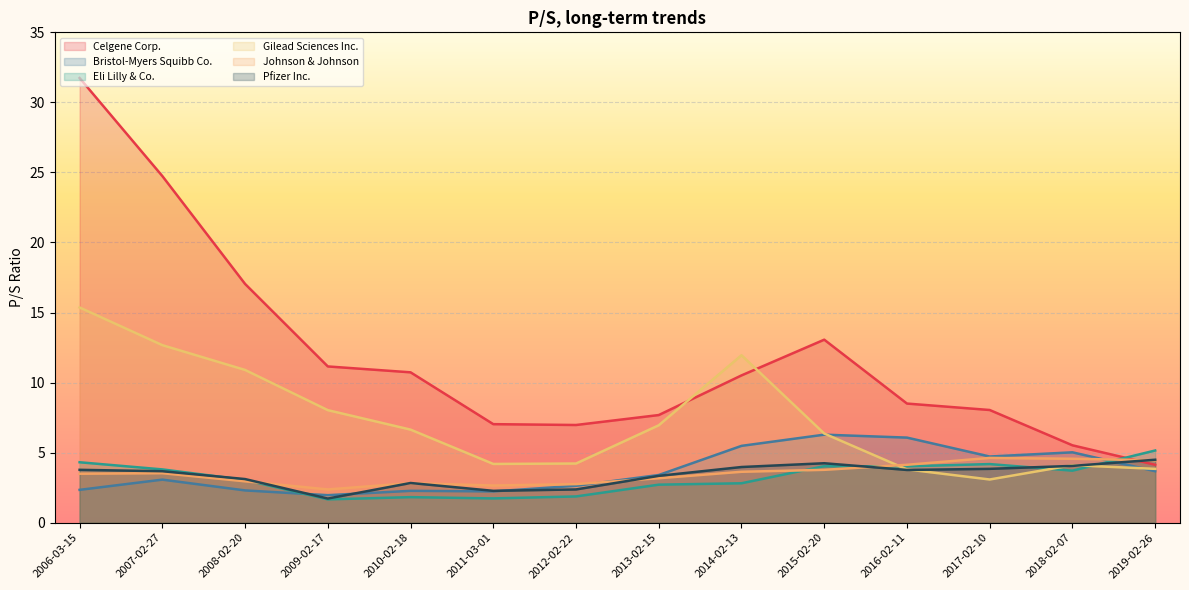

Which has a higher value, 2006-03-15 or 2009-02-17?

2006-03-15